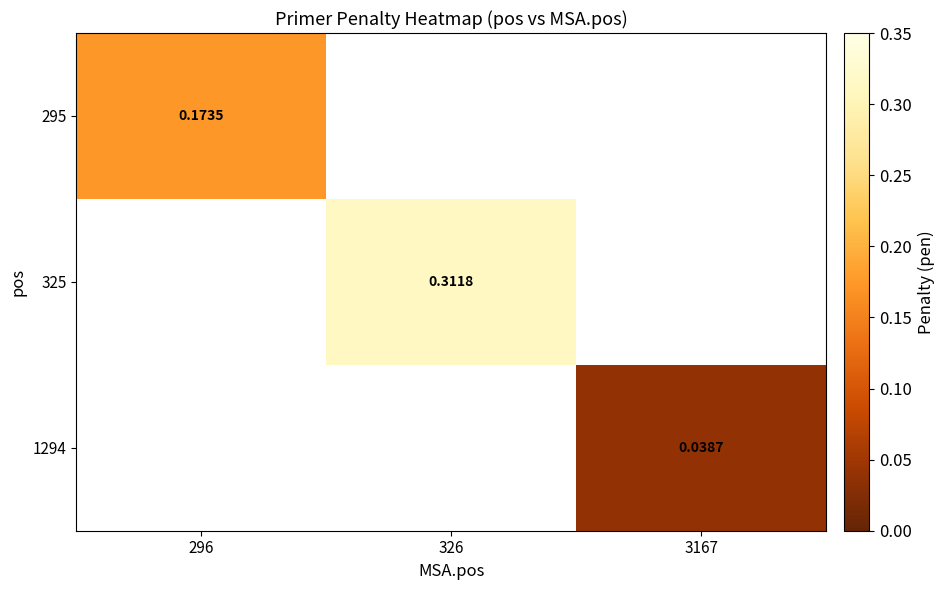

Which category has the lowest value in the 295 series?

296